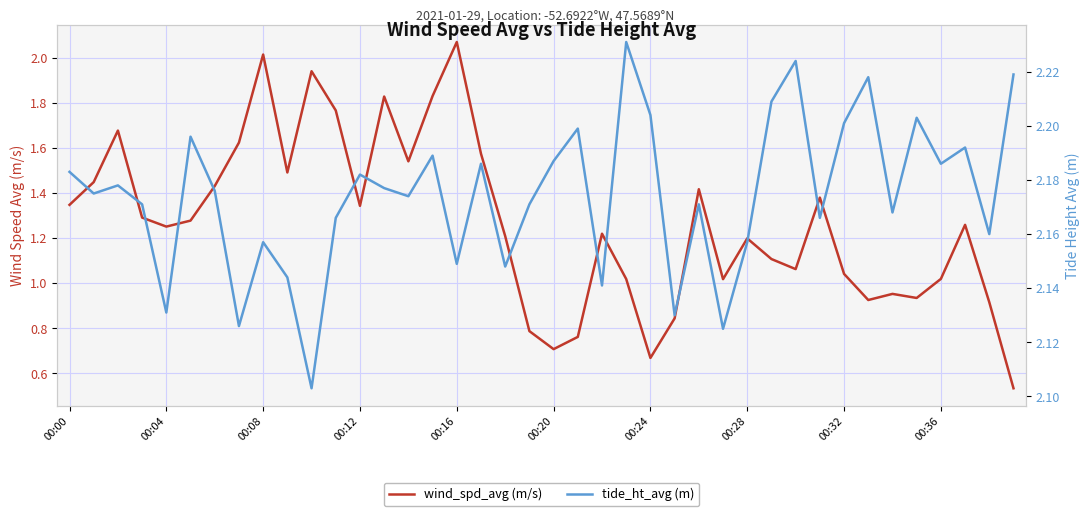

True or false: wind_spd_avg has a value of 0.8 at 00:08.

False